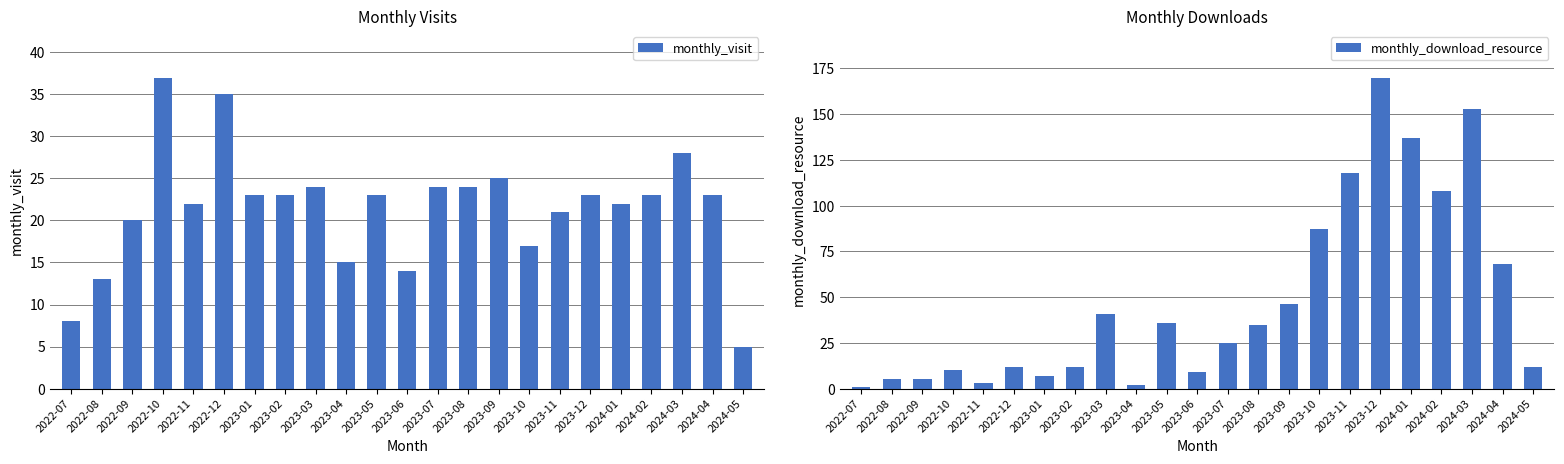

At which category is the sum across all series the highest?

2023-12